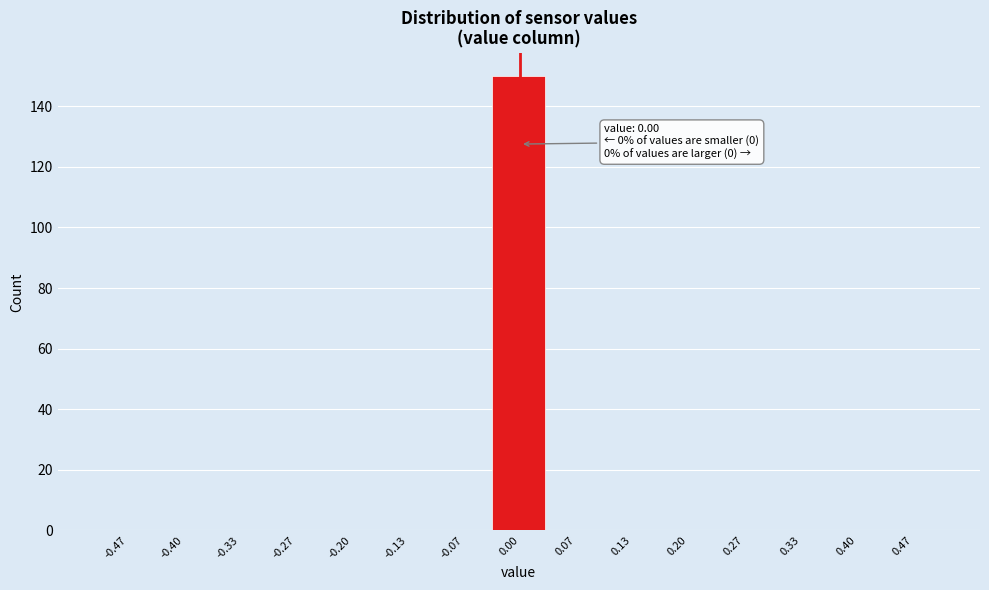

Over which range of the x-axis is the bar tallest?

-0.03 to 0.03